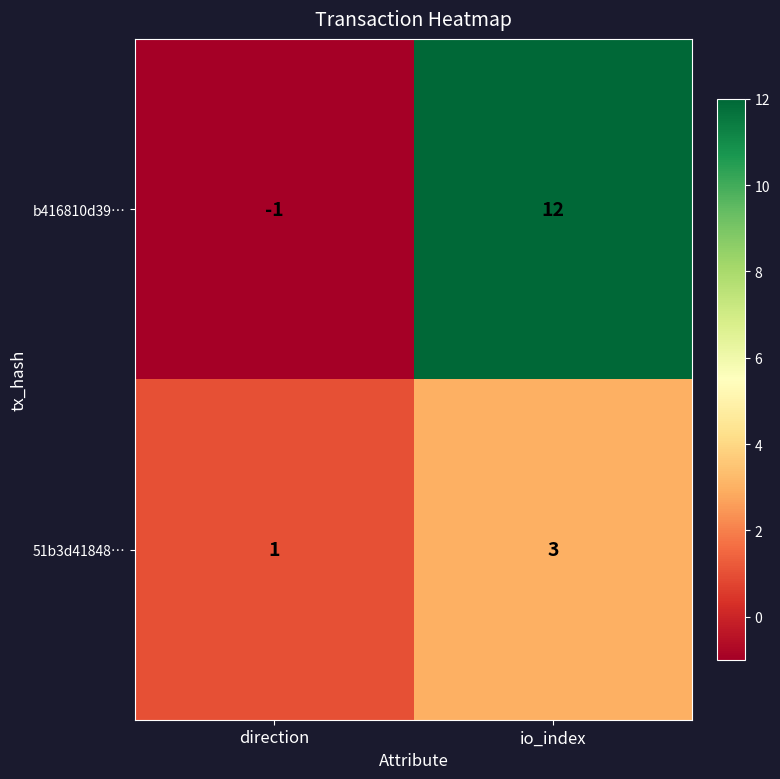

Reading left to right, list all the values displayed in this chart.

b416810d39…: direction=-1	io_index=12
51b3d41848…: direction=1	io_index=3